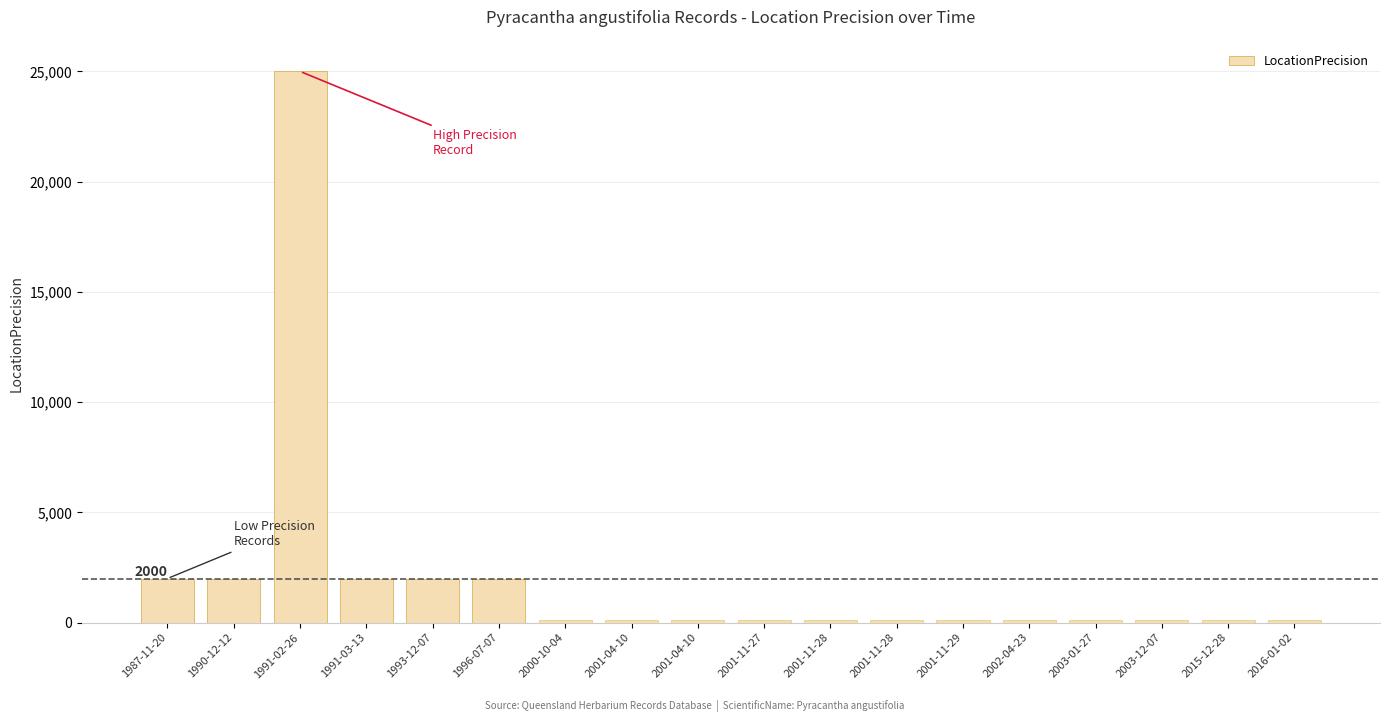

List the labels in order of value, largest first.

1991-02-26, 1987-11-20, 1990-12-12, 1991-03-13, 1993-12-07, 1996-07-07, 2000-10-04, 2001-04-10, 2001-04-10, 2001-11-27, 2001-11-28, 2001-11-28, 2001-11-29, 2002-04-23, 2003-01-27, 2003-12-07, 2015-12-28, 2016-01-02